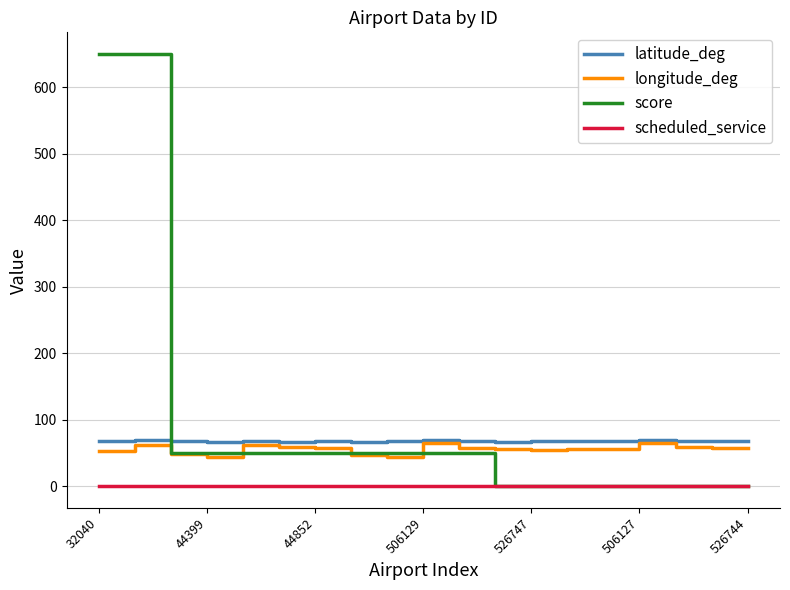

How many values in the scheduled_service series exceed 0?

2